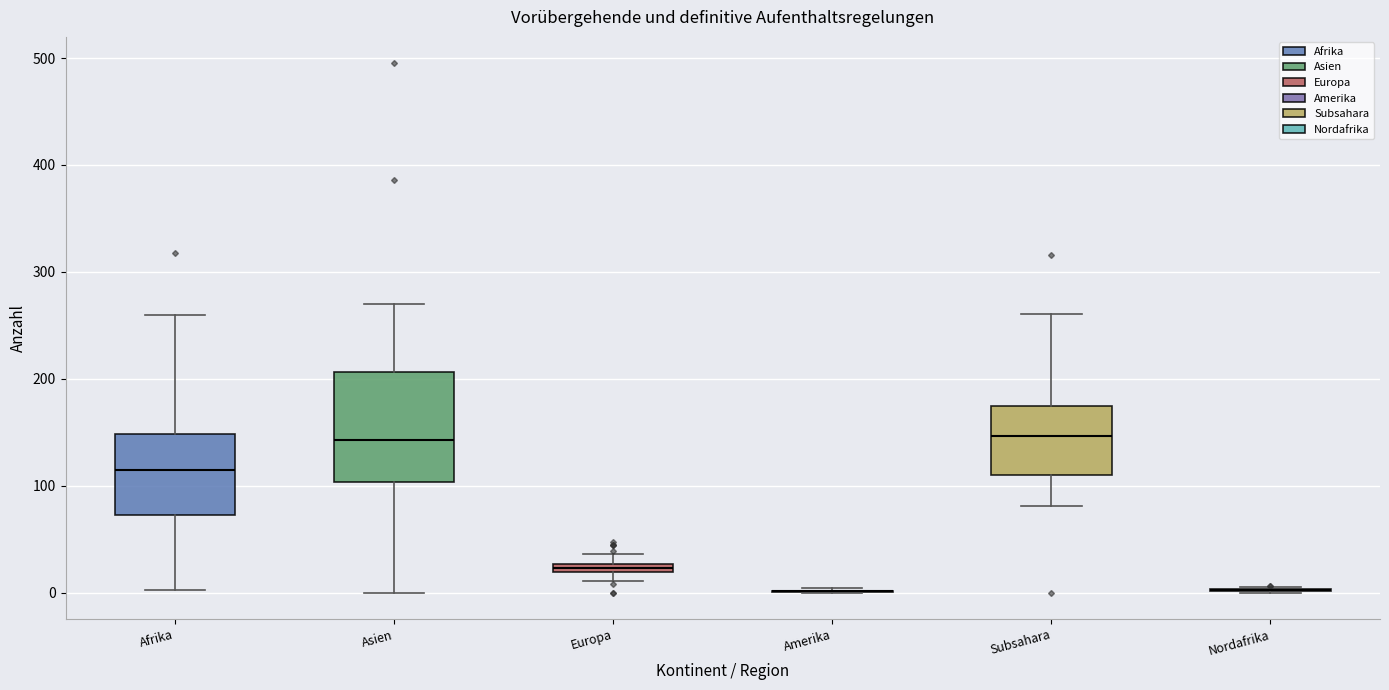

Which box is the tallest, from its lower edge to its upper edge?

Asien